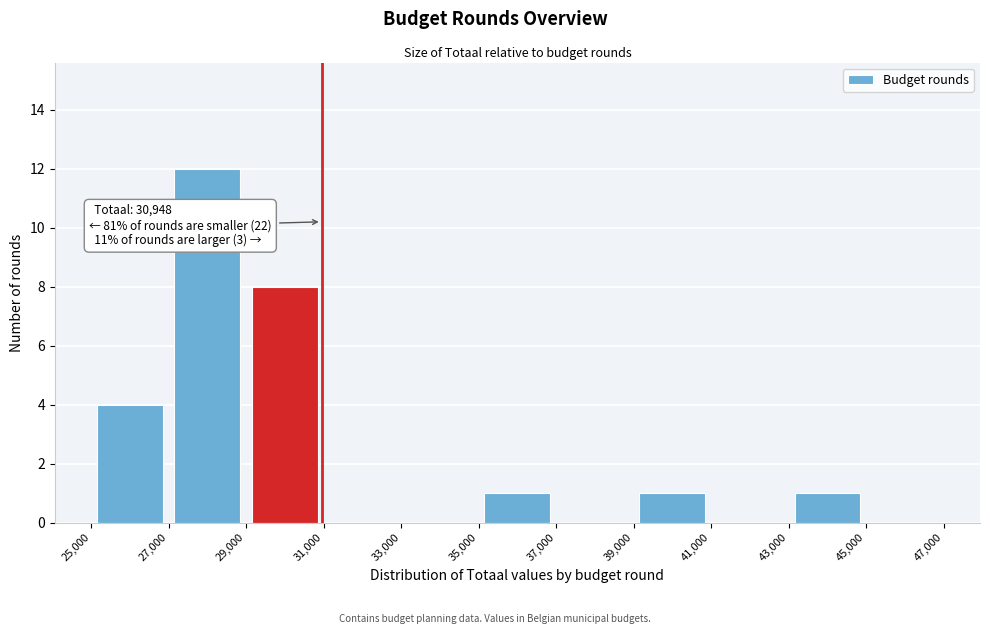

Over which range of the x-axis is the bar tallest?

27,000 to 29,000